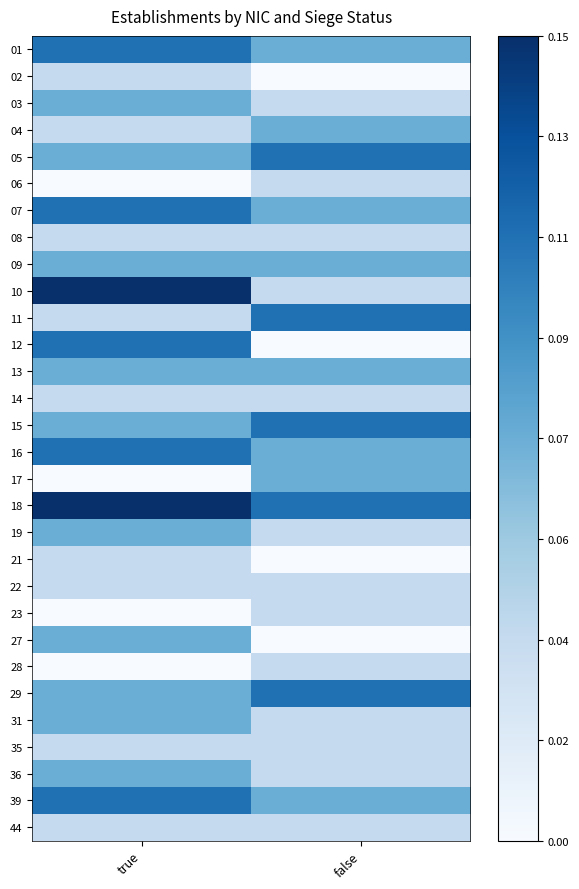

What is the total value across all series at false?

1.6